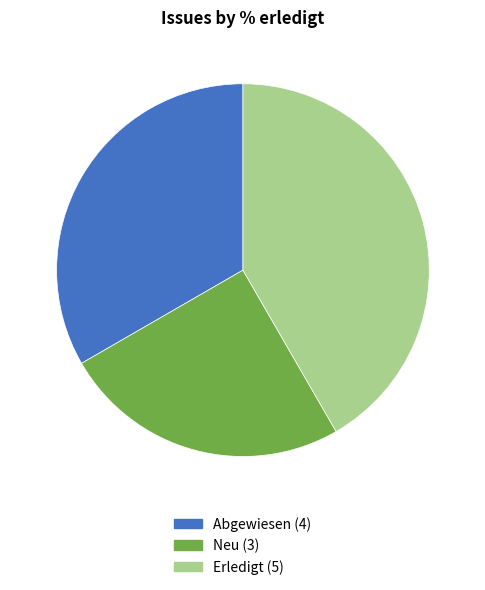

Which category has the smallest portion of the pie?

Neu (3)